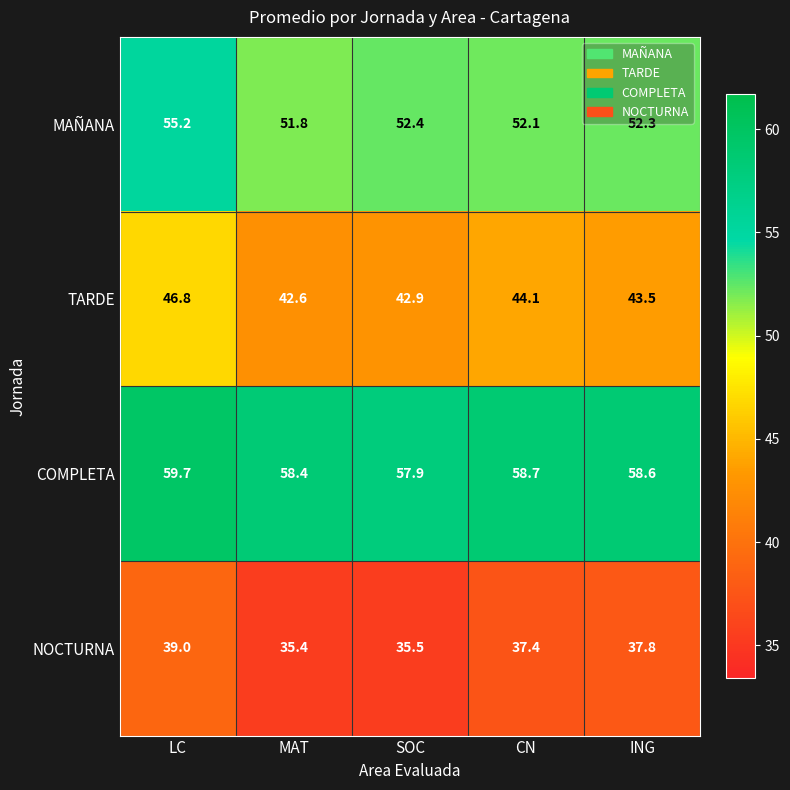

Which series has the widest spread of values?

TARDE